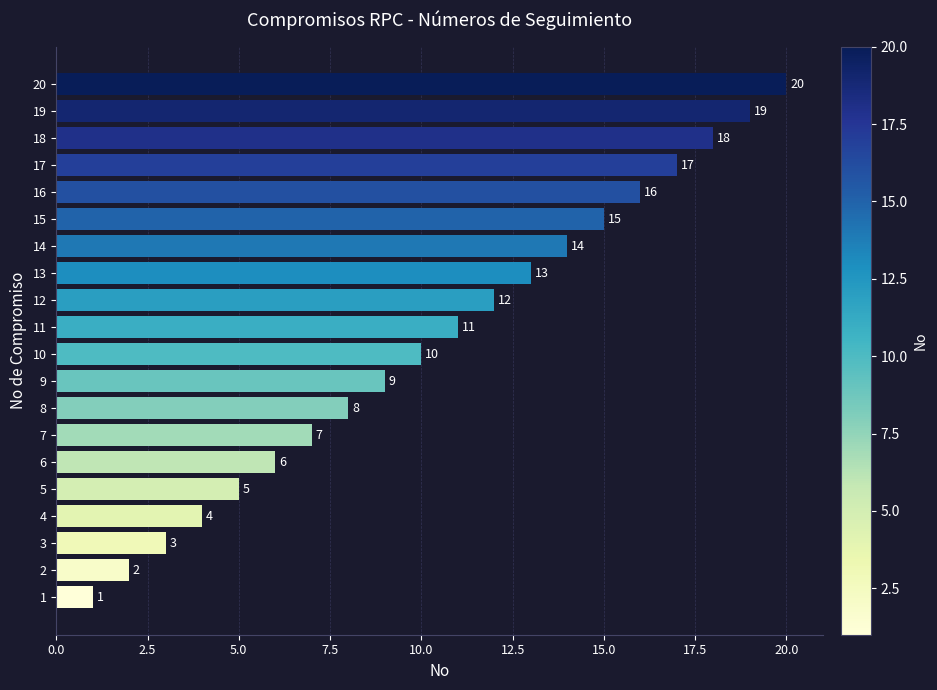

At which label is the value closest to 10?

10